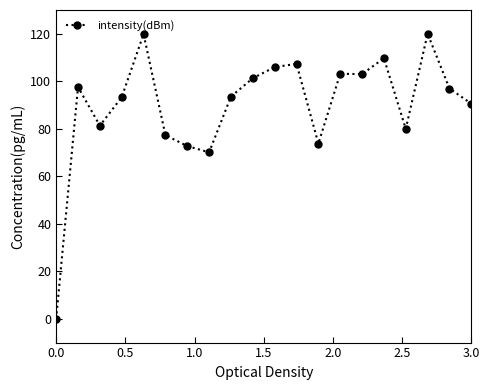

True or false: there are more than 0 points higher than both neighbors.

True